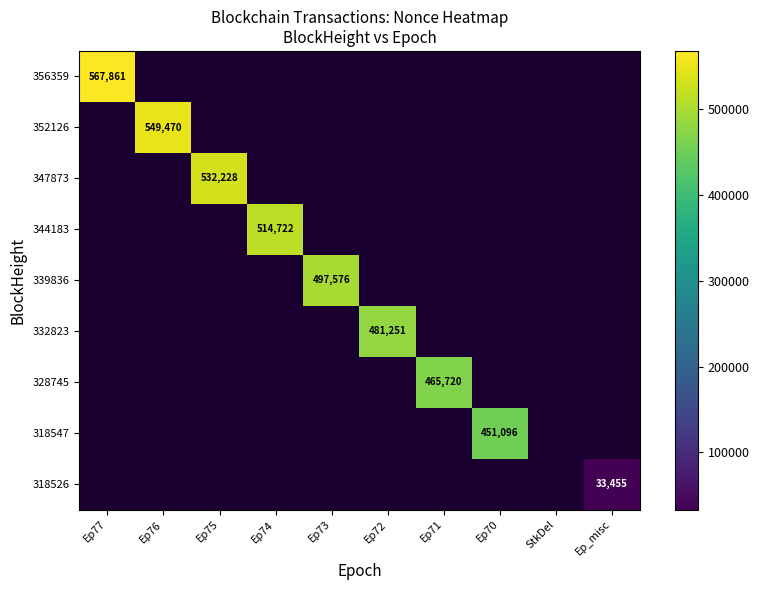

The 328745 series shows 465720 at Ep71. True or false?

True